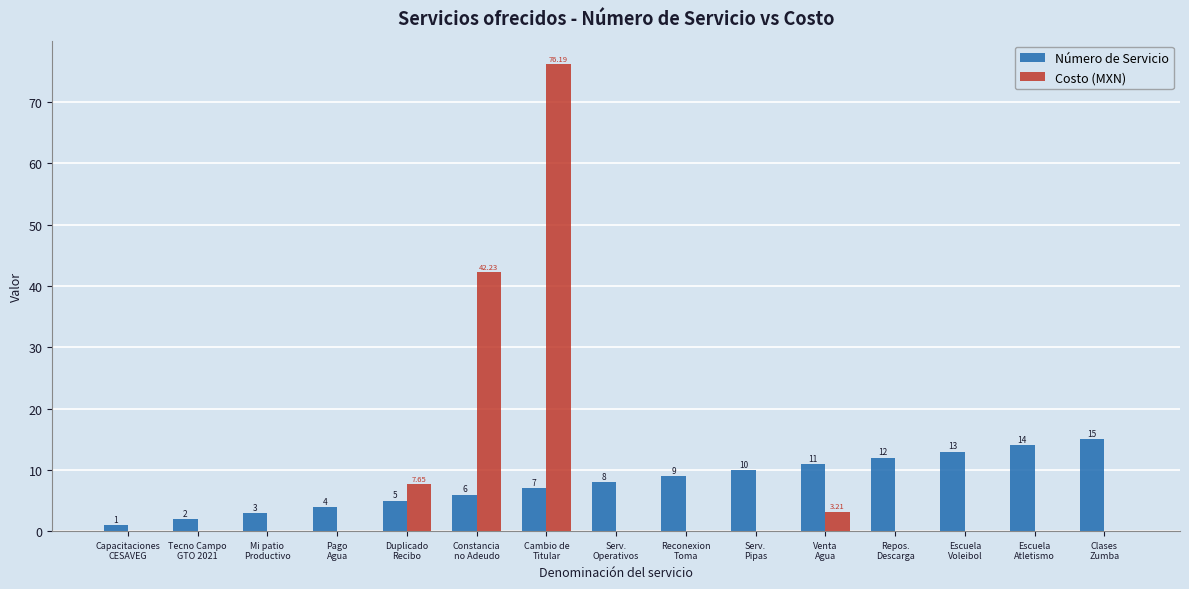

What is the sum of all Número de Servicio values?

120.0